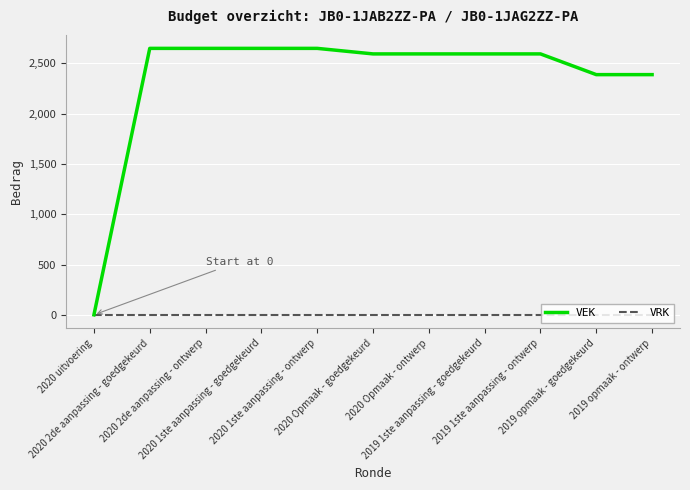

What is the difference between the highest and lowest values at 2020 2de aanpassing - goedgekeurd?

2648